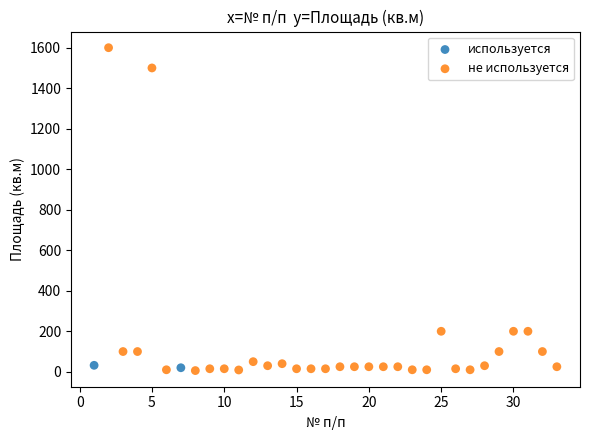

What are all the series names shown in the legend?

используется, не используется